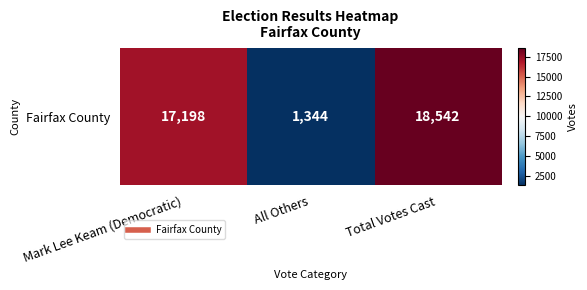

Between All Others and Mark Lee Keam (Democratic), which is larger?

Mark Lee Keam (Democratic)